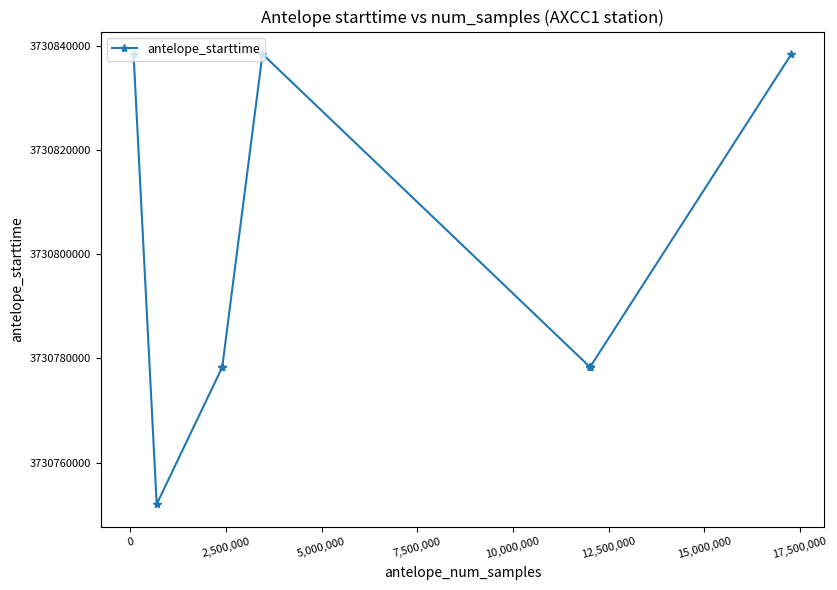

What is the difference between the second highest and second lowest values?

60105.6